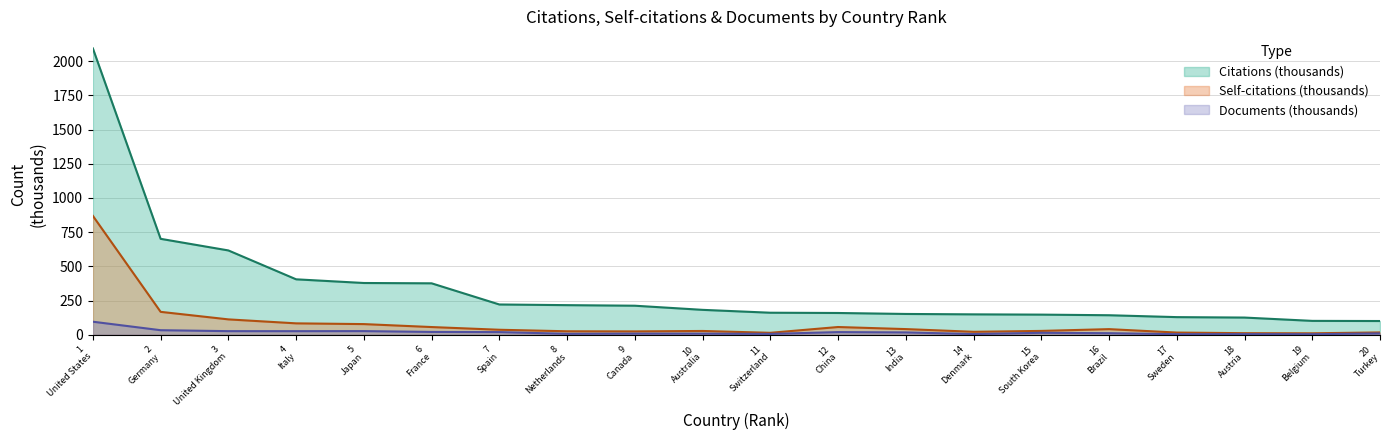

True or false: Documents (thousands) and Citations (thousands) cross at least once.

False